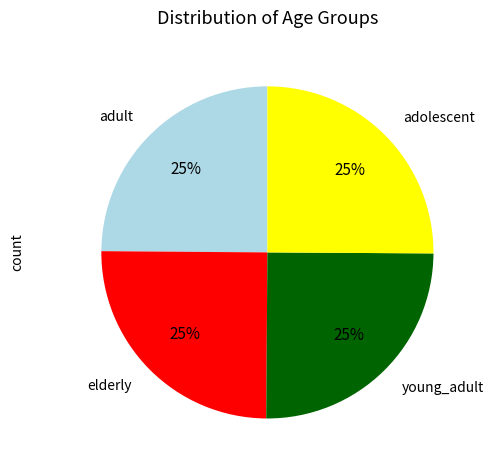

Is it true that elderly is 25% of the pie?

True